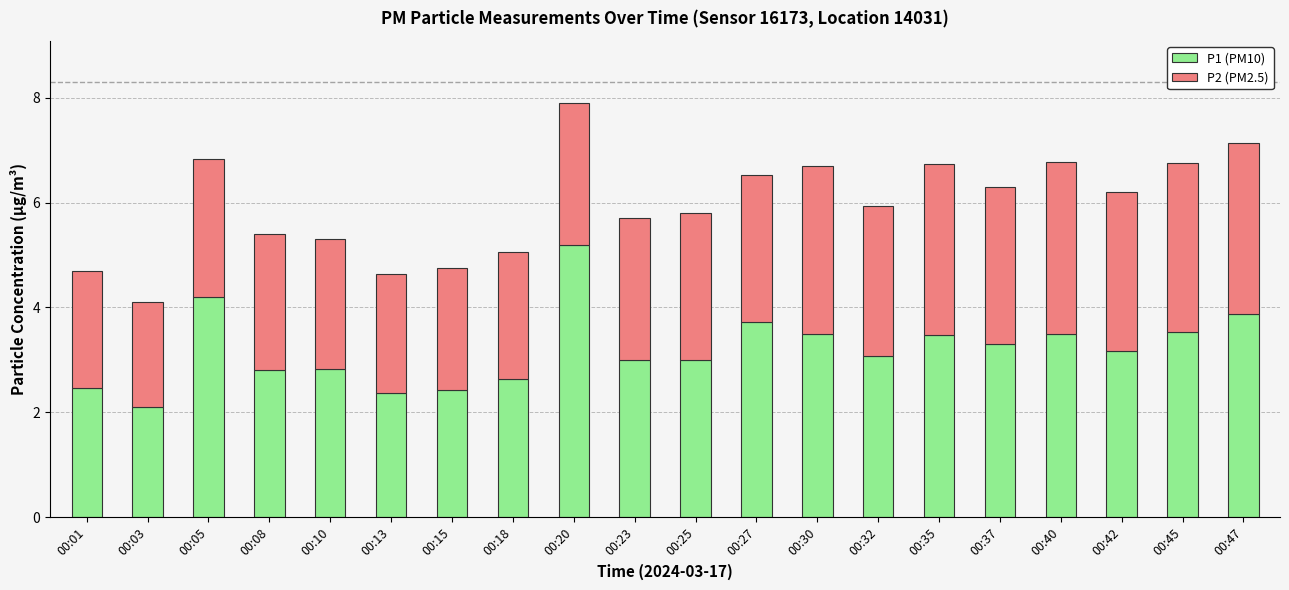

The P1 (PM10) series shows 2.8 at 00:08. True or false?

True